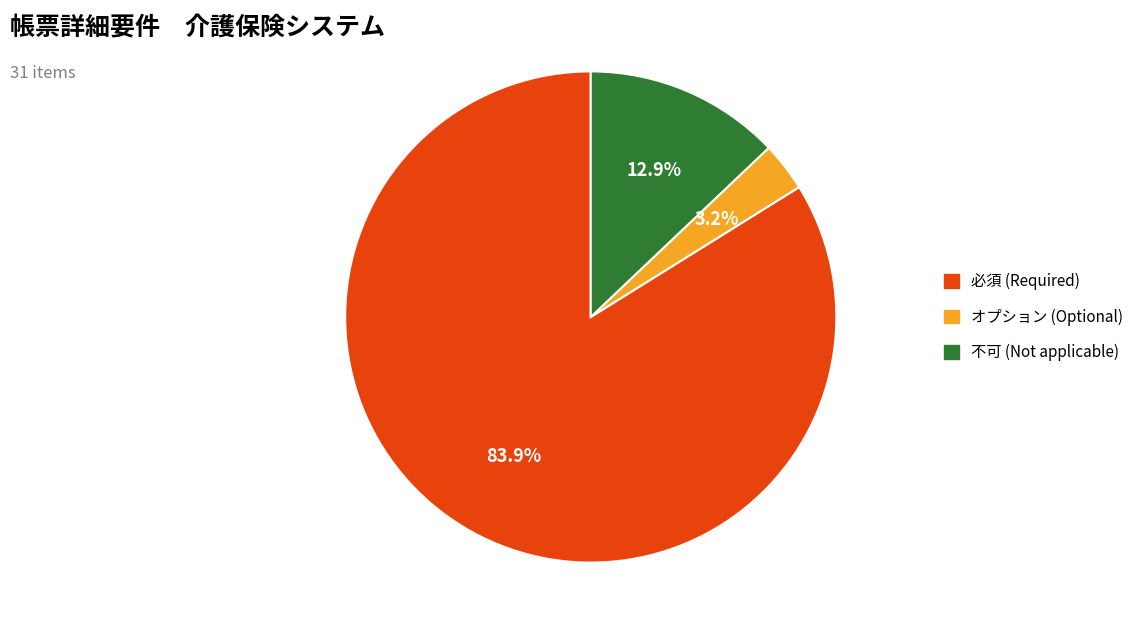

Combined, what portion of the pie is 不可 and オプション?

16.1%